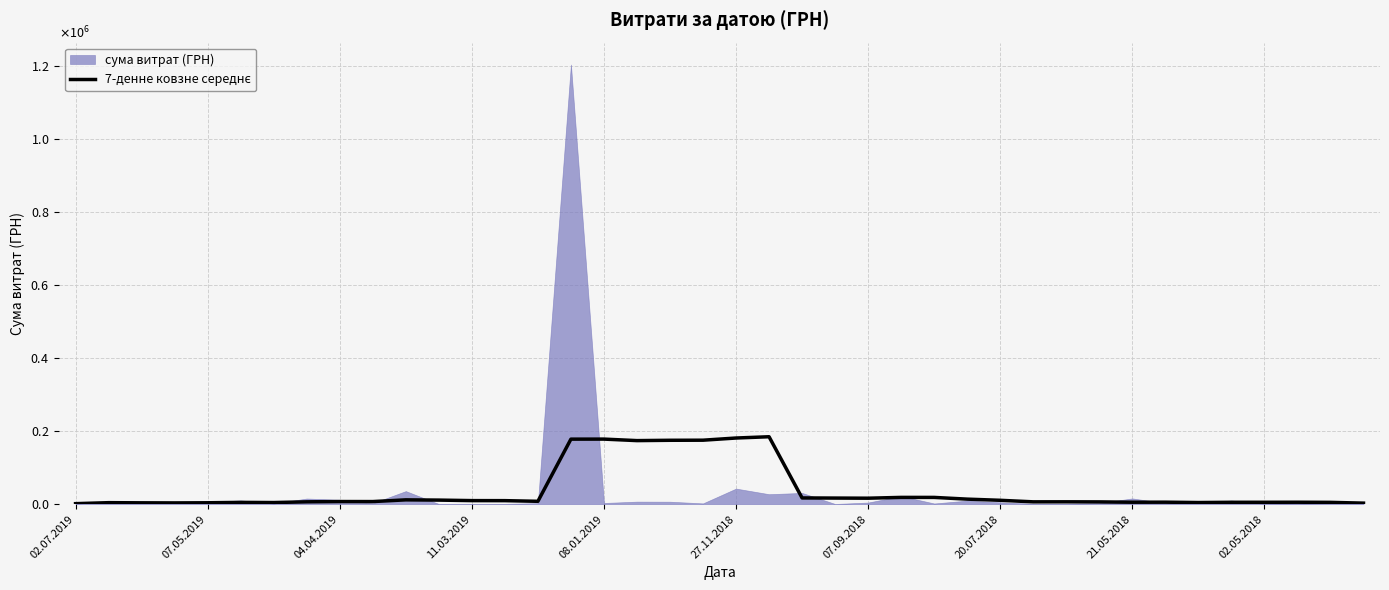

How many data points does each series have?

40